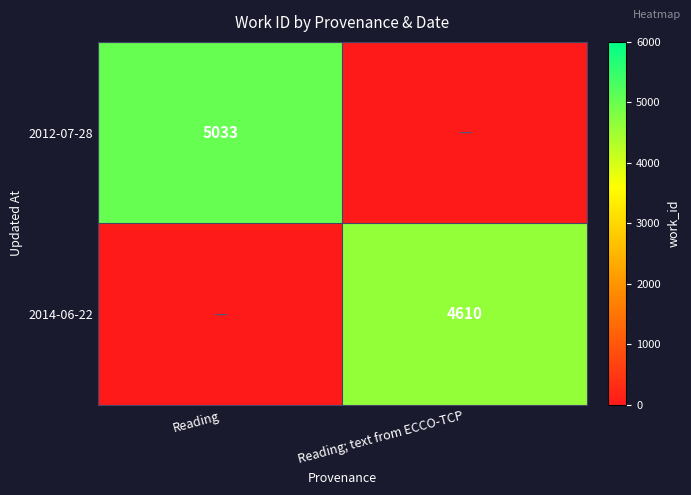

True or false: 2014-06-22 has a value of 4610 at Reading; text from ECCO-TCP.

True